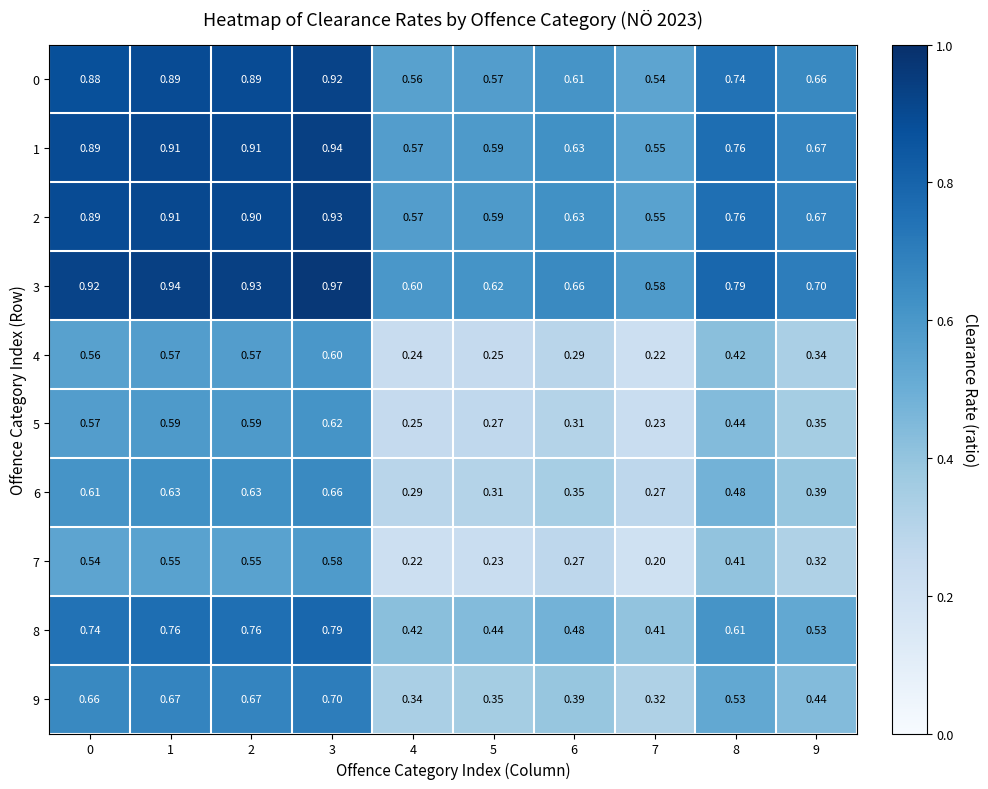

At which category is the sum across all series the highest?

3